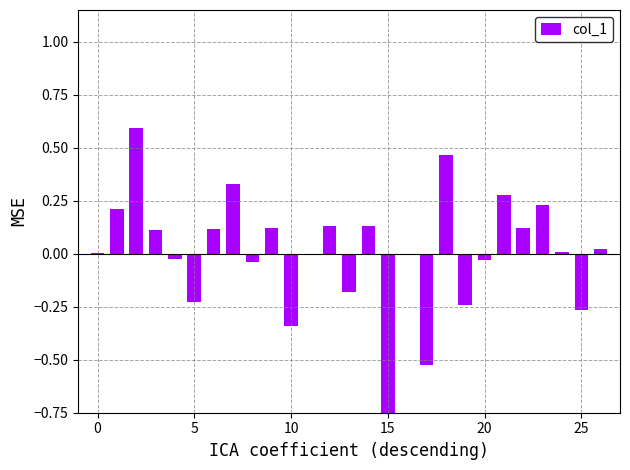

What is the smallest value displayed?

-1.0